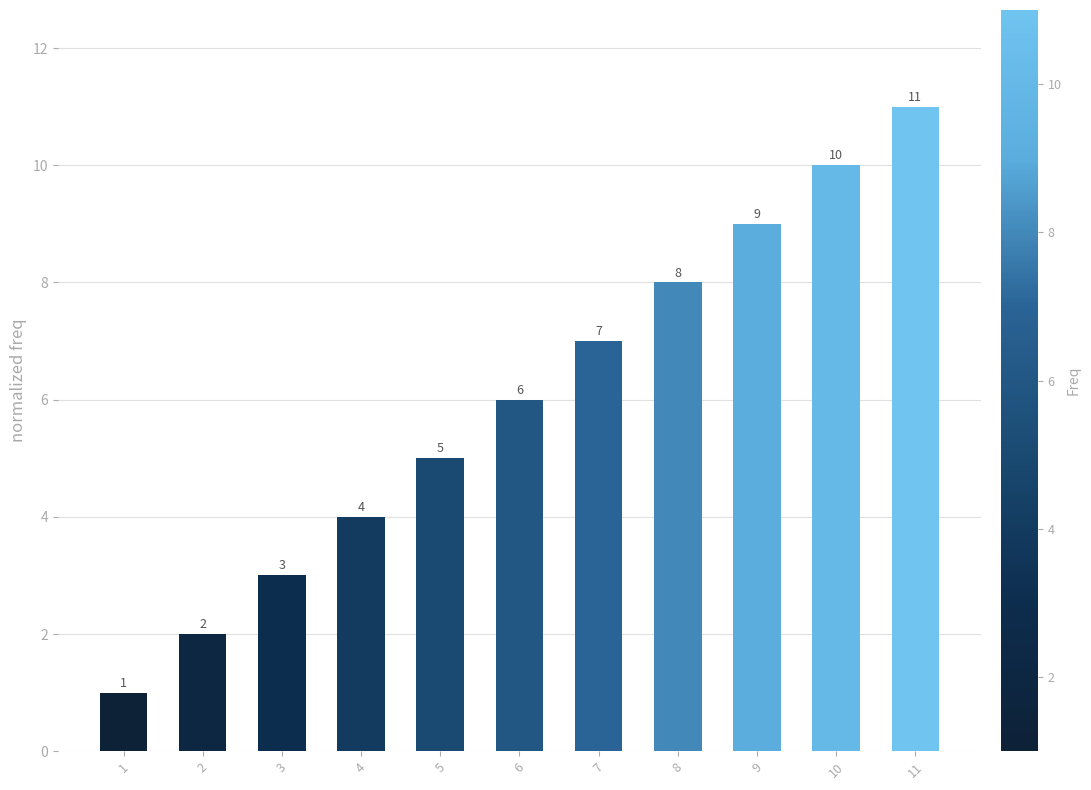

Is it true that the value at 5 is 8?

False